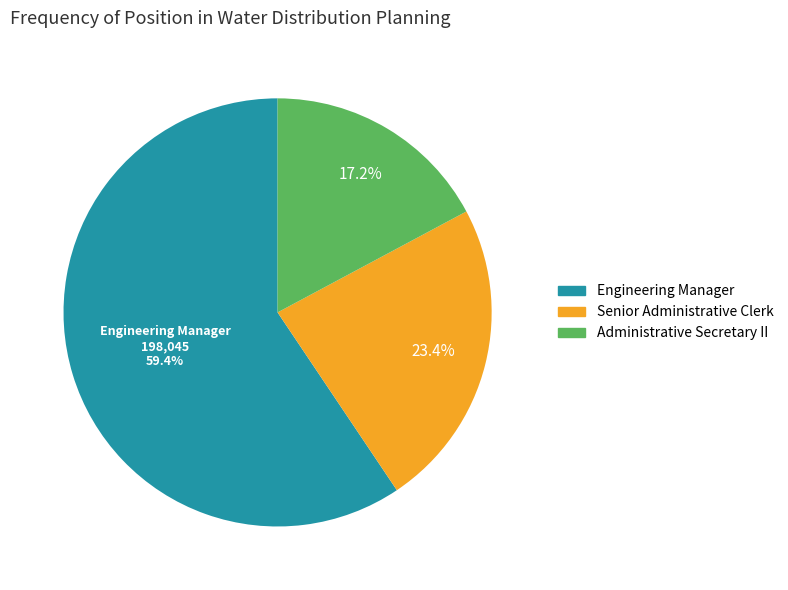

Do Administrative Secretary II and Engineering Manager together represent more than half of the pie?

Yes